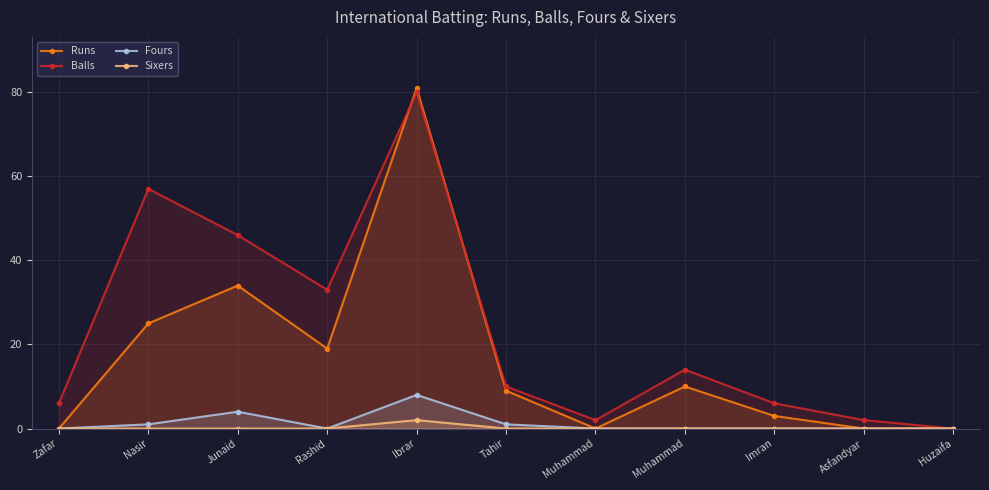

Where is the first local maximum for Balls?

Nasir